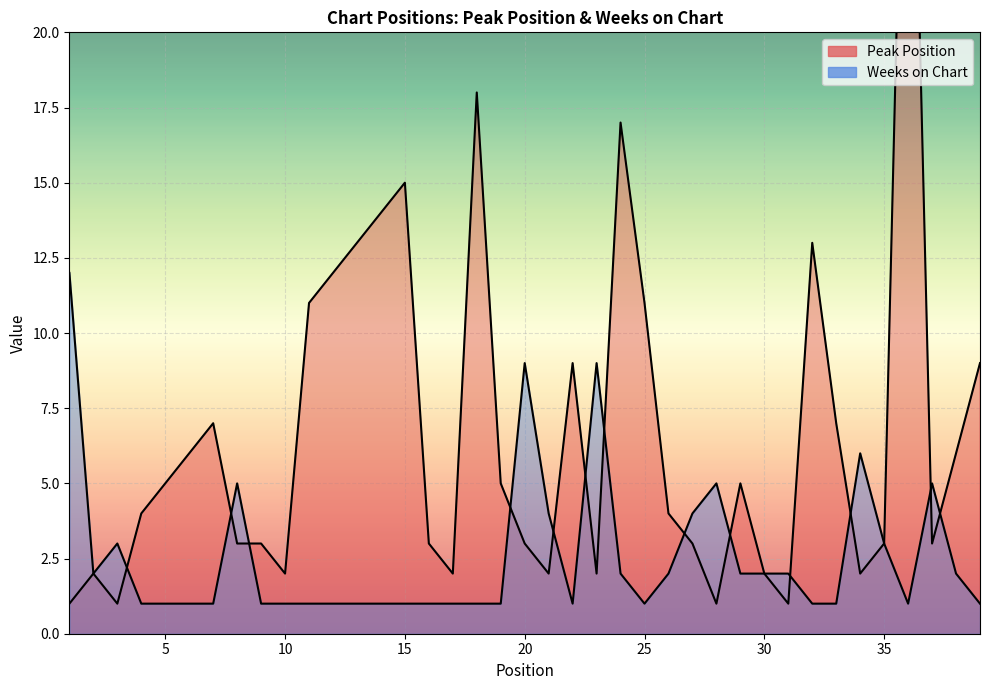

In Weeks on Chart, how many points are lower than both neighbors (excluding endpoints)?

4